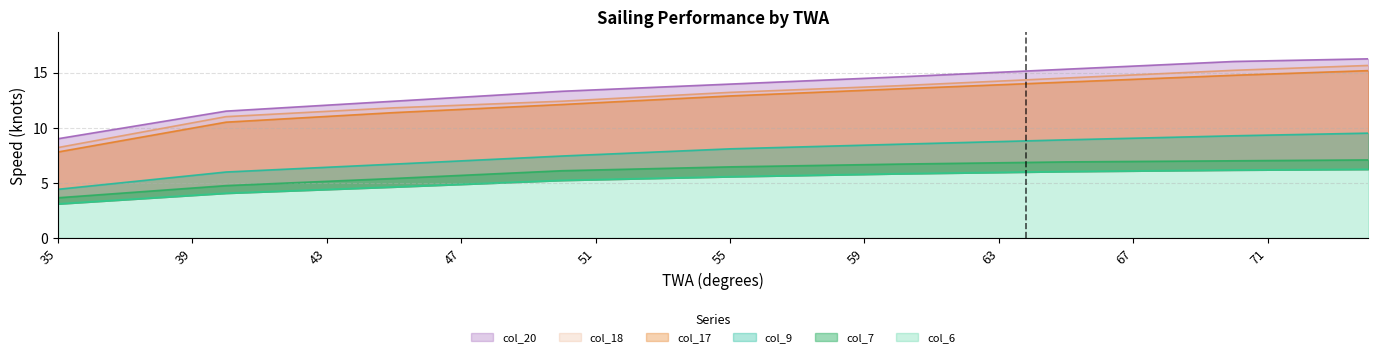

At which category does the chart reach its minimum across all series?

35